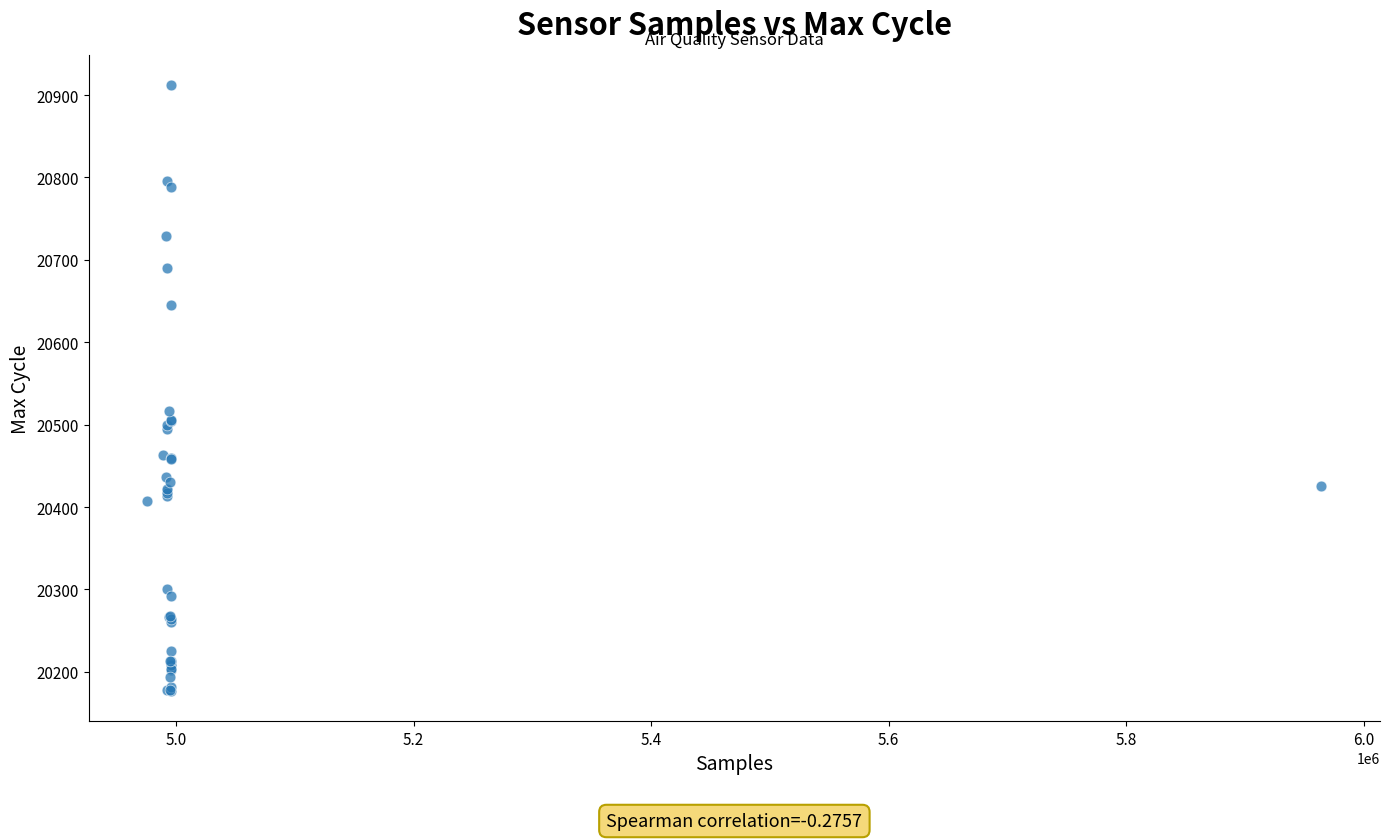

What Y value in the scatter plot is closest to 20544?

20517